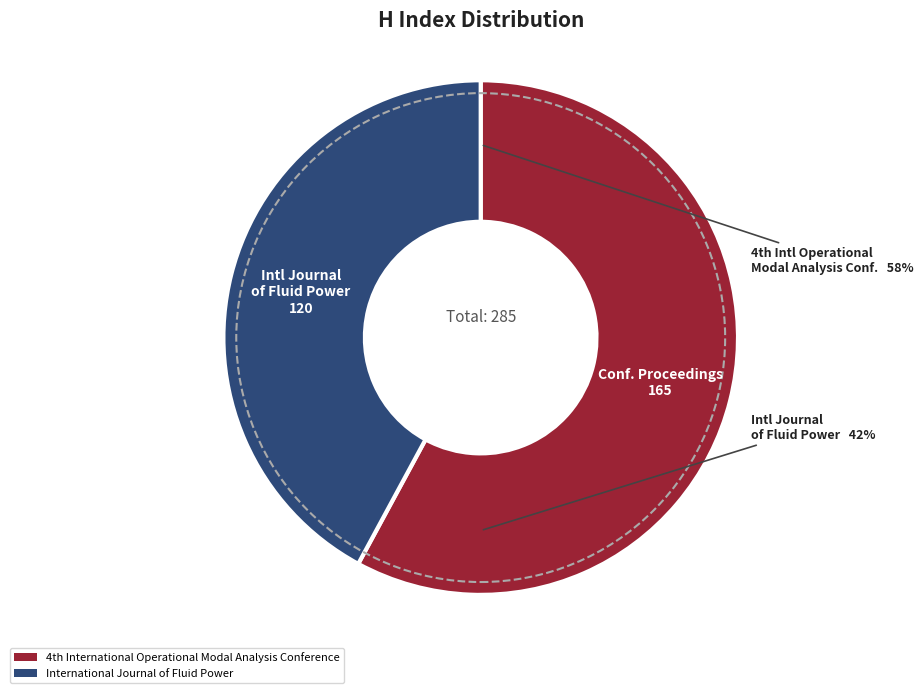

Rank the categories by value from lowest to highest.

International Journal of Fluid Power, 4th International Operational Modal Analysis Conference